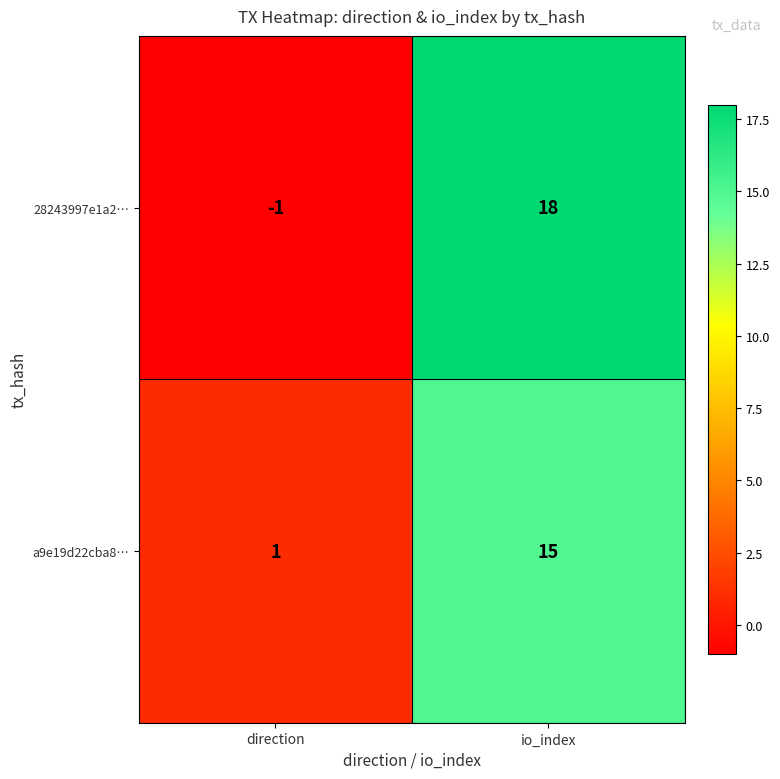

Which category has the highest value across all series?

io_index